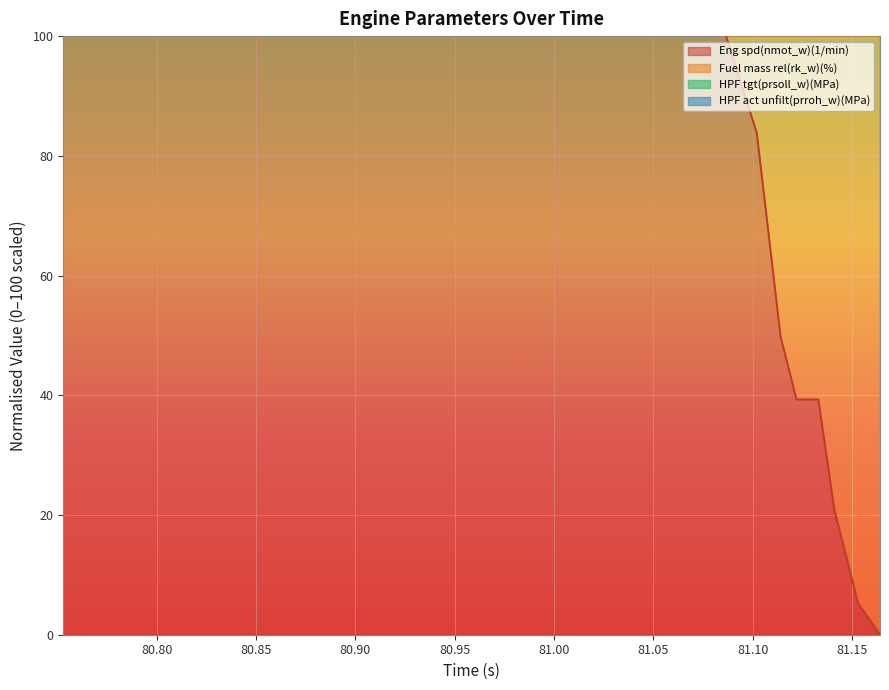

How many lines are shown in the chart?

4